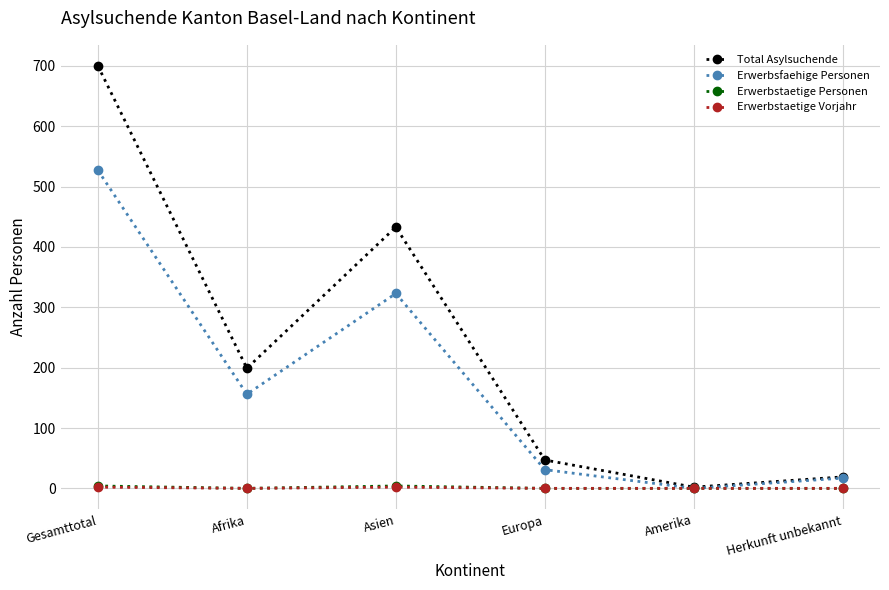

At which label is Erwerbsfaehige Personen closest to 263?

Asien